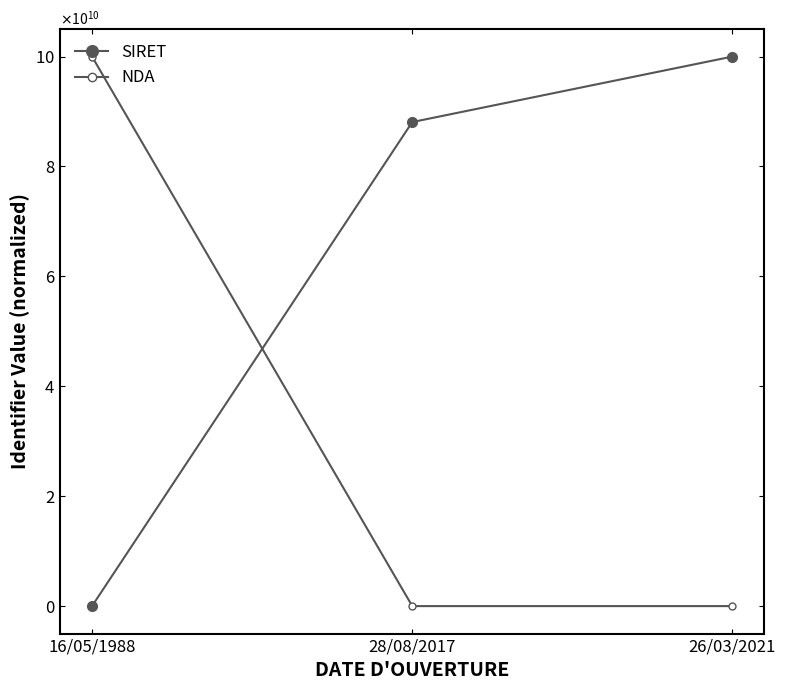

What are all the series names shown in the legend?

SIRET, NDA